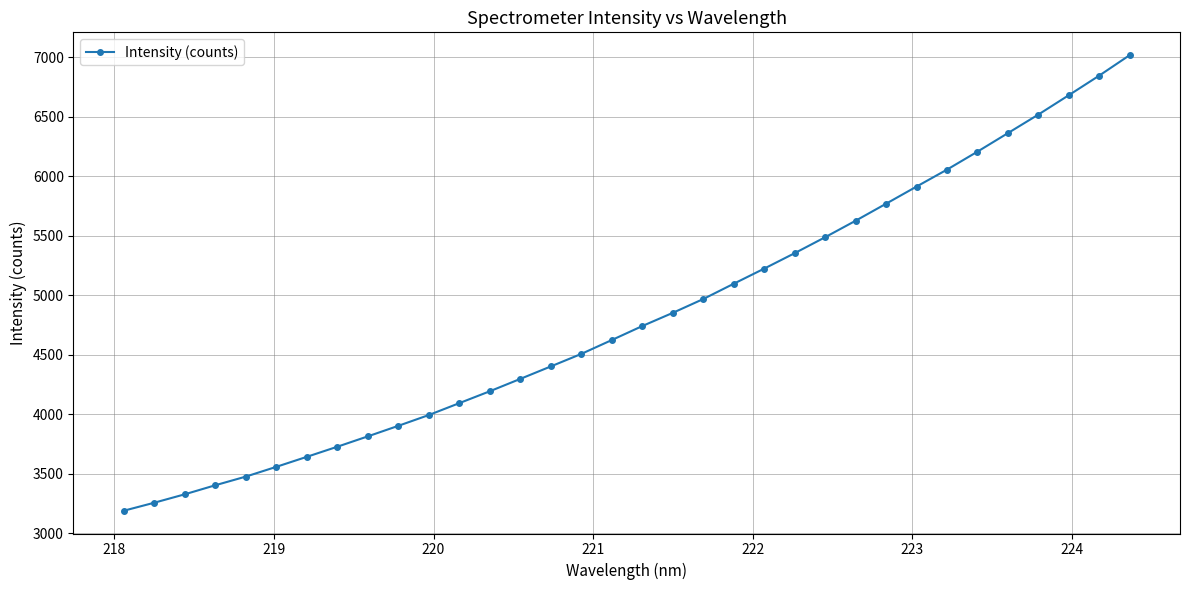

What is the value of the 10th point from the left?

3903.9